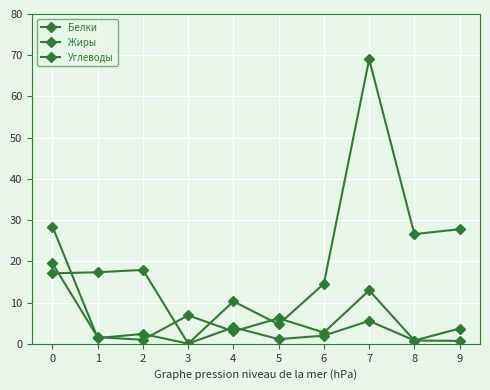

Count the number of data series in this chart.

3